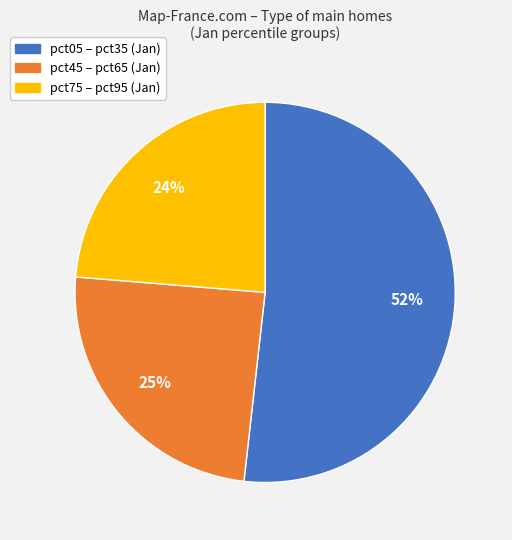

Is there any slice that represents more than half of the pie?

Yes